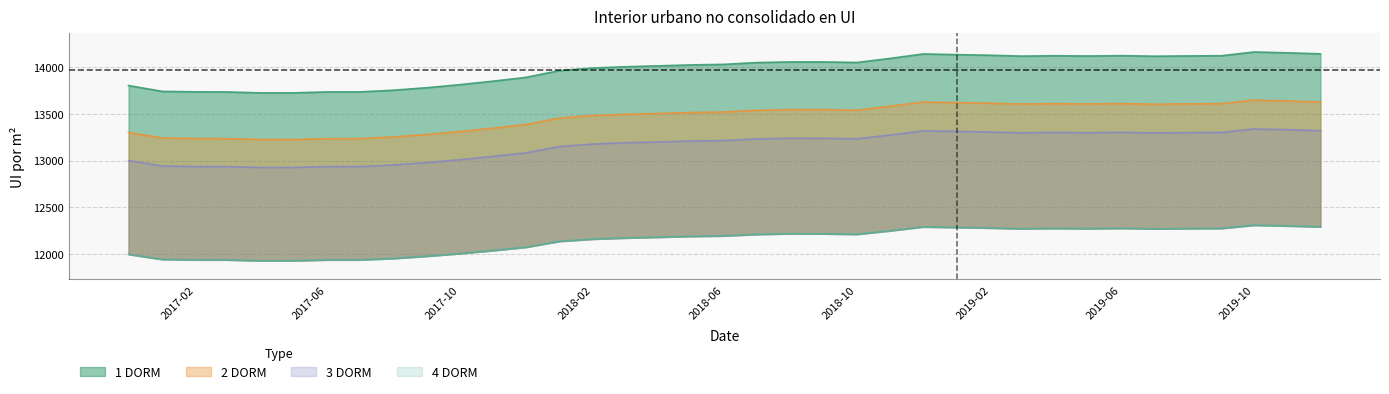

At how many categories does at least one series exceed 13354?

37